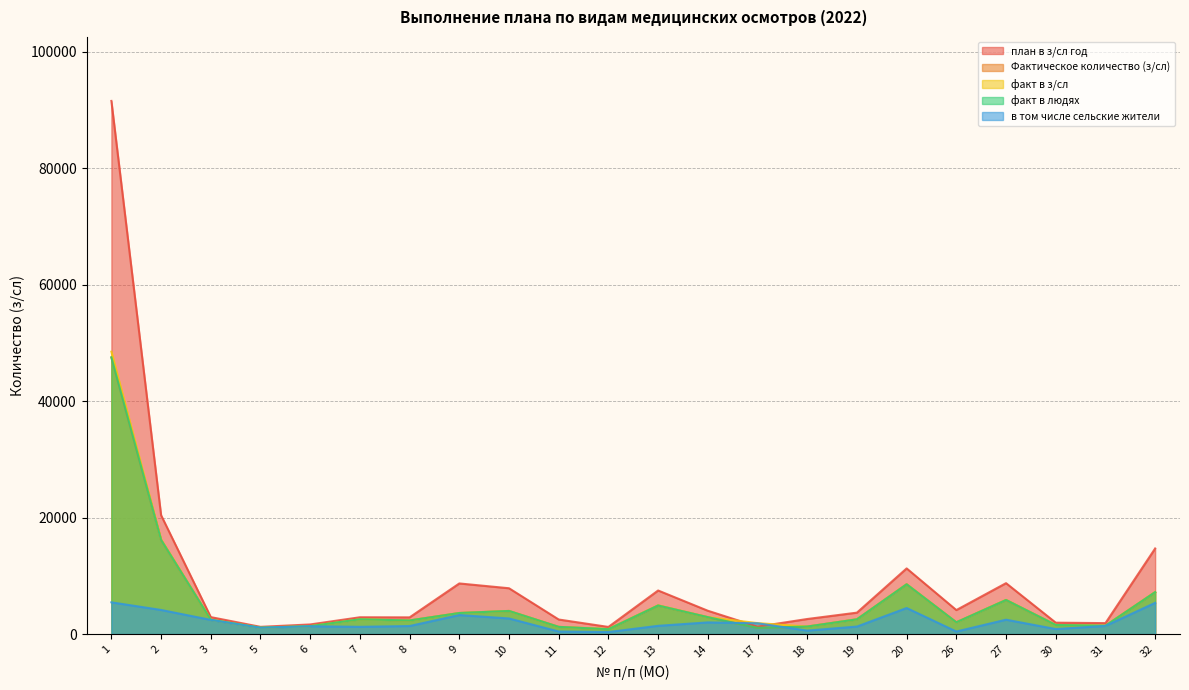

What is the minimum value for факт в з/сл?

864